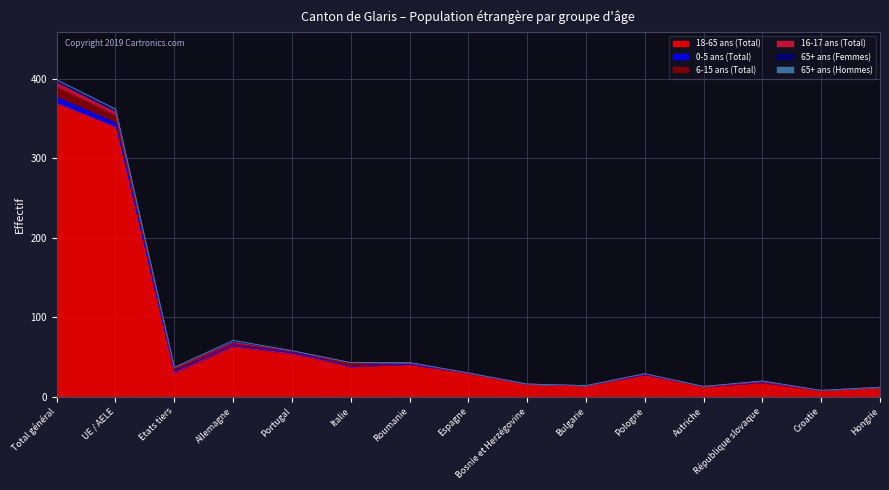

Which has a higher value, Total général or Italie?

Total général